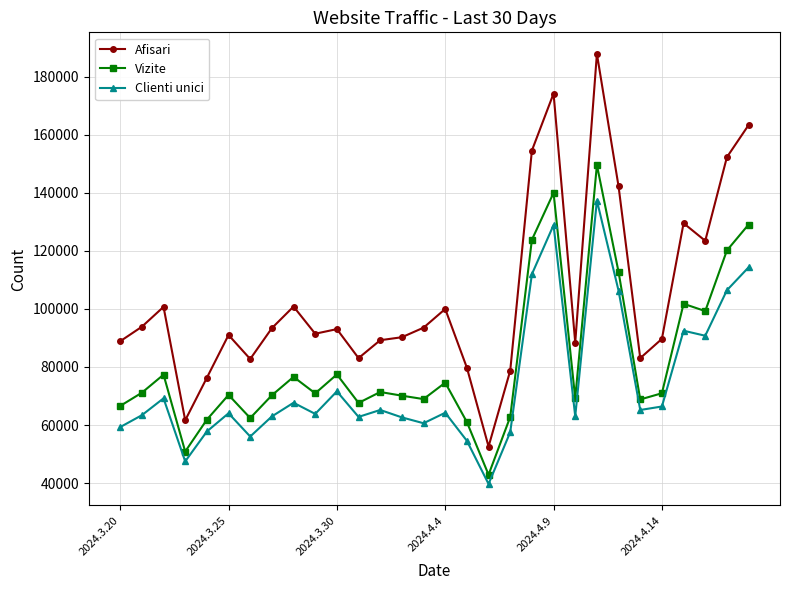

Which series has the largest total across all categories?

Afisari